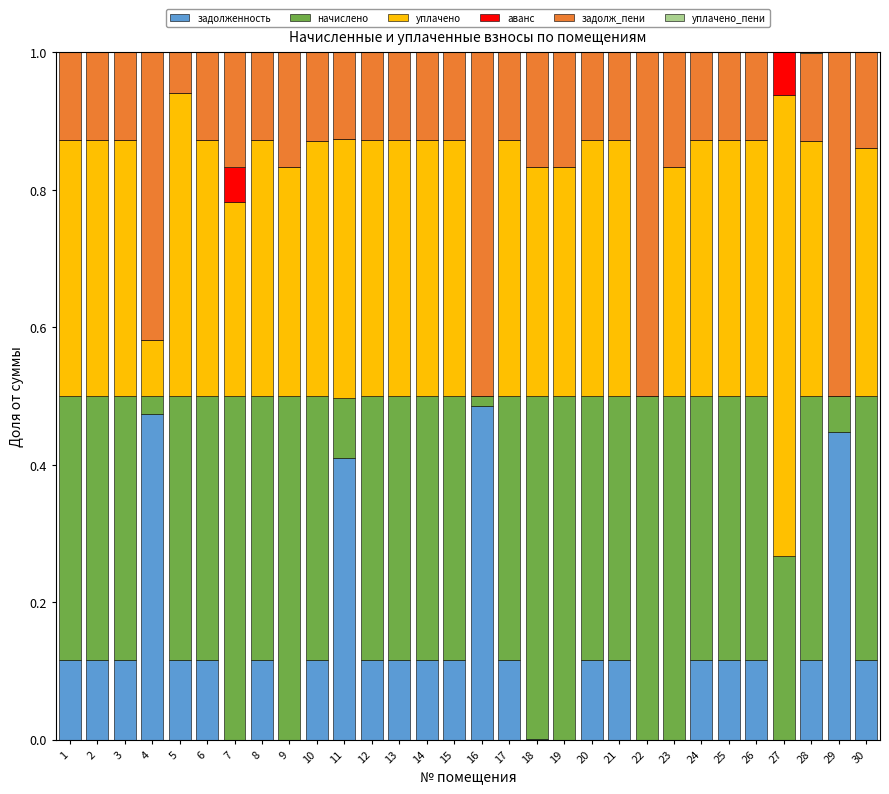

What is the total value across all series at 6?

1.0